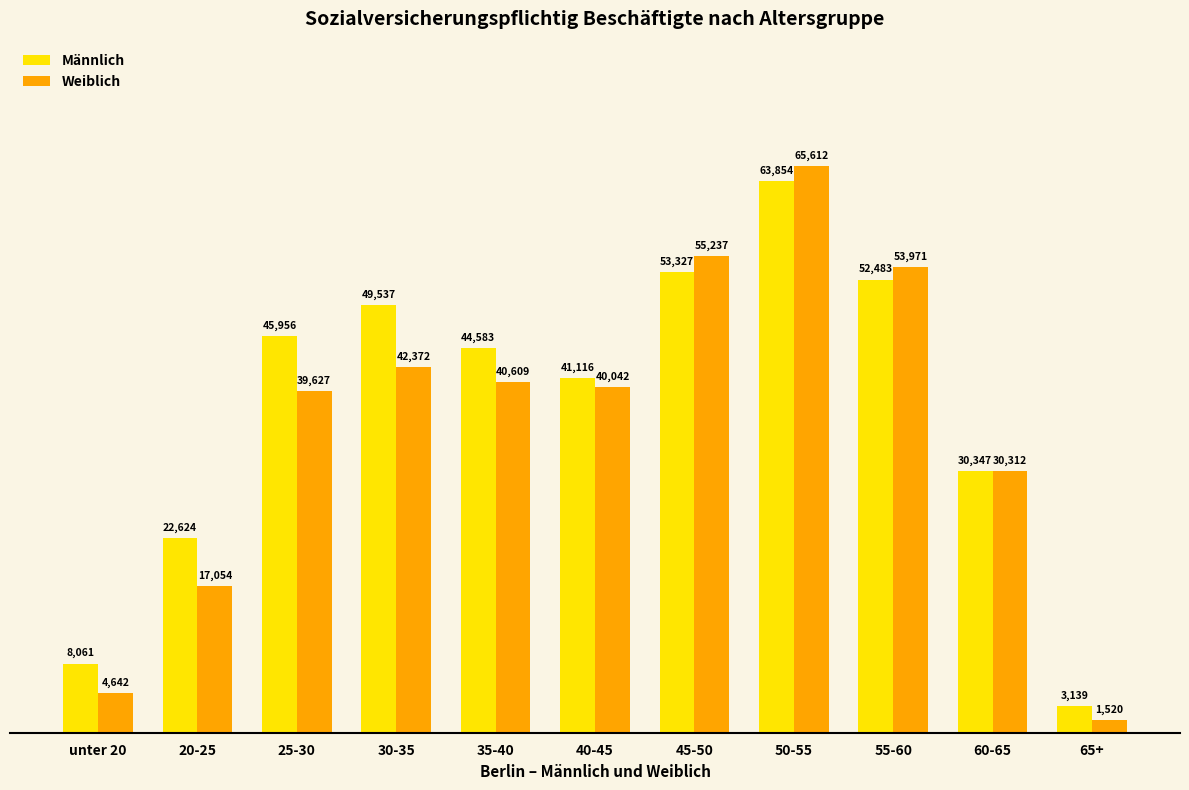

At how many categories does at least one series exceed 60582?

1